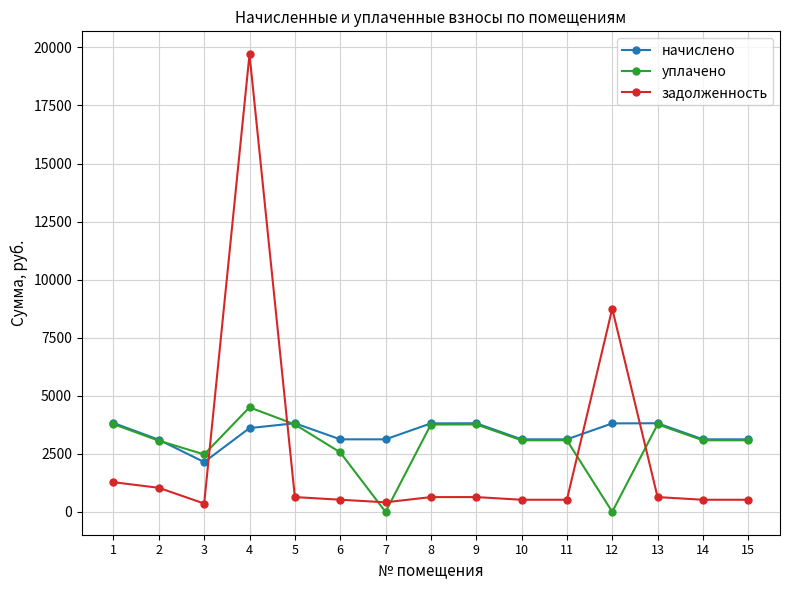

Which series changed the most between 2 and 3?

начислено